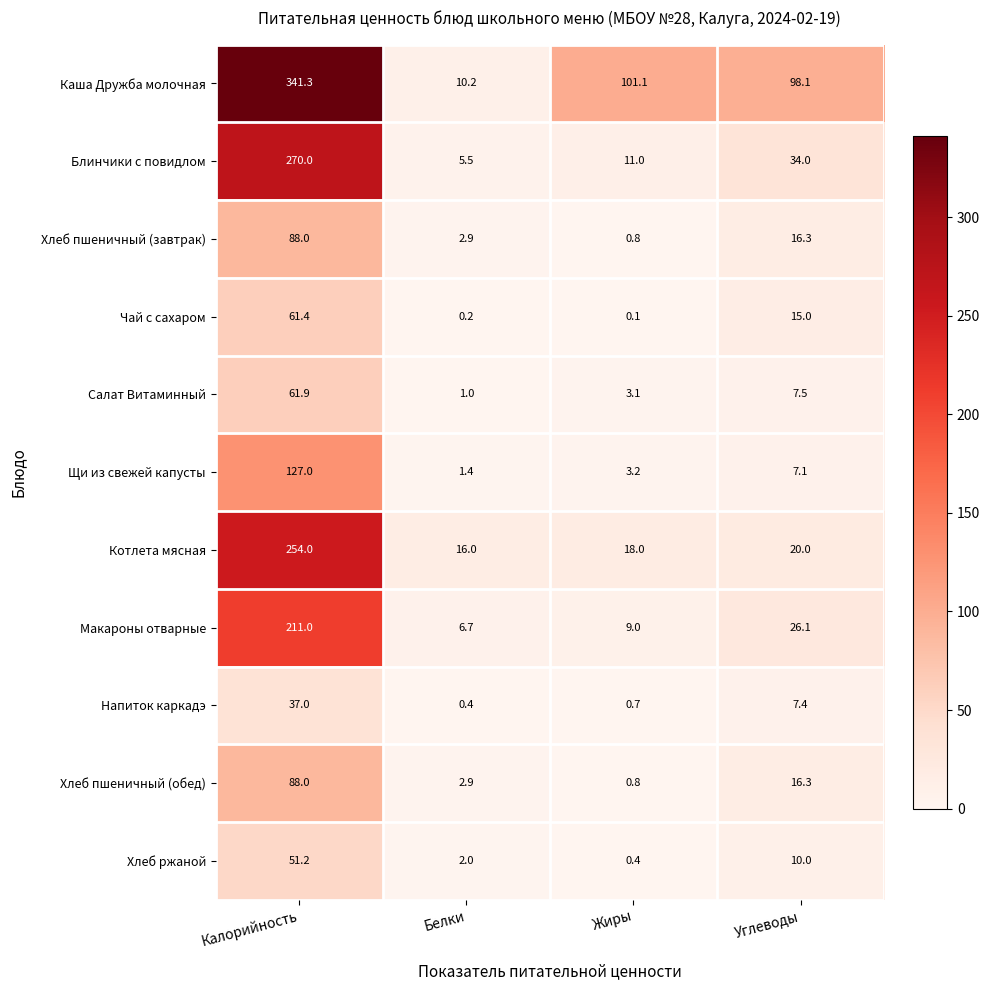

The Щи из свежей капусты series shows 7.1 at Углеводы. True or false?

True